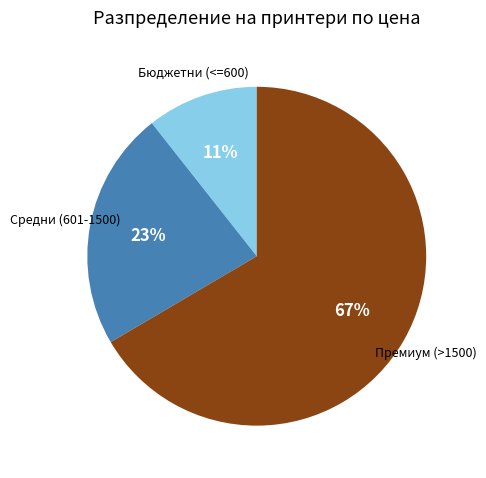

How many segments does this pie chart have?

3